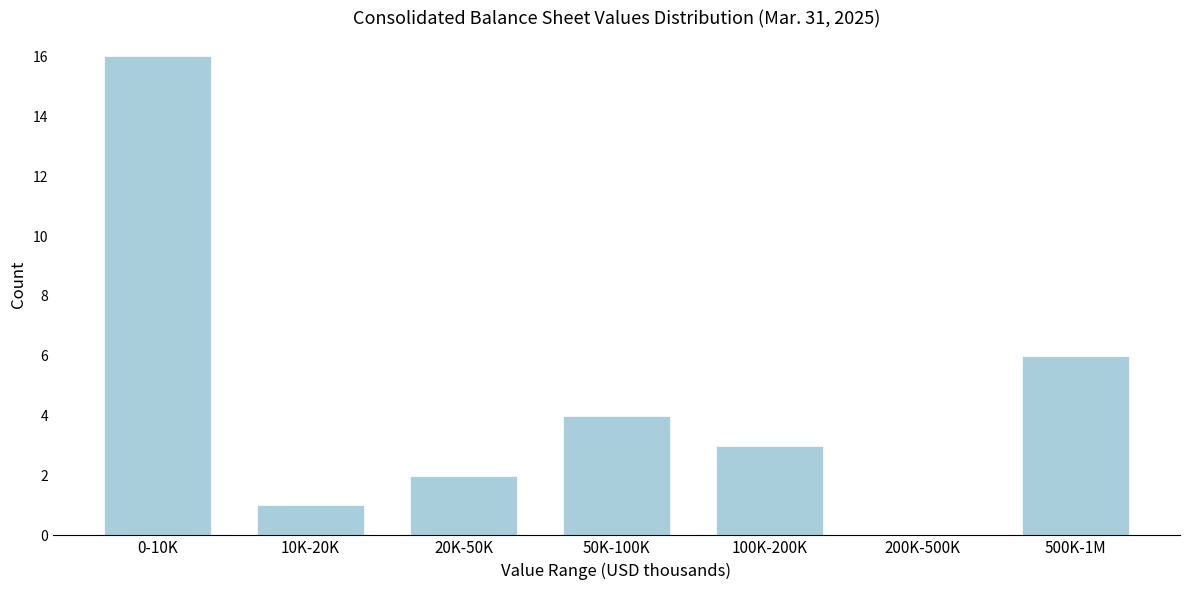

Reading right to left, extract all data points from this chart.

500K-1M=6	200K-500K=0	100K-200K=3	50K-100K=4	20K-50K=2	10K-20K=1	0-10K=16